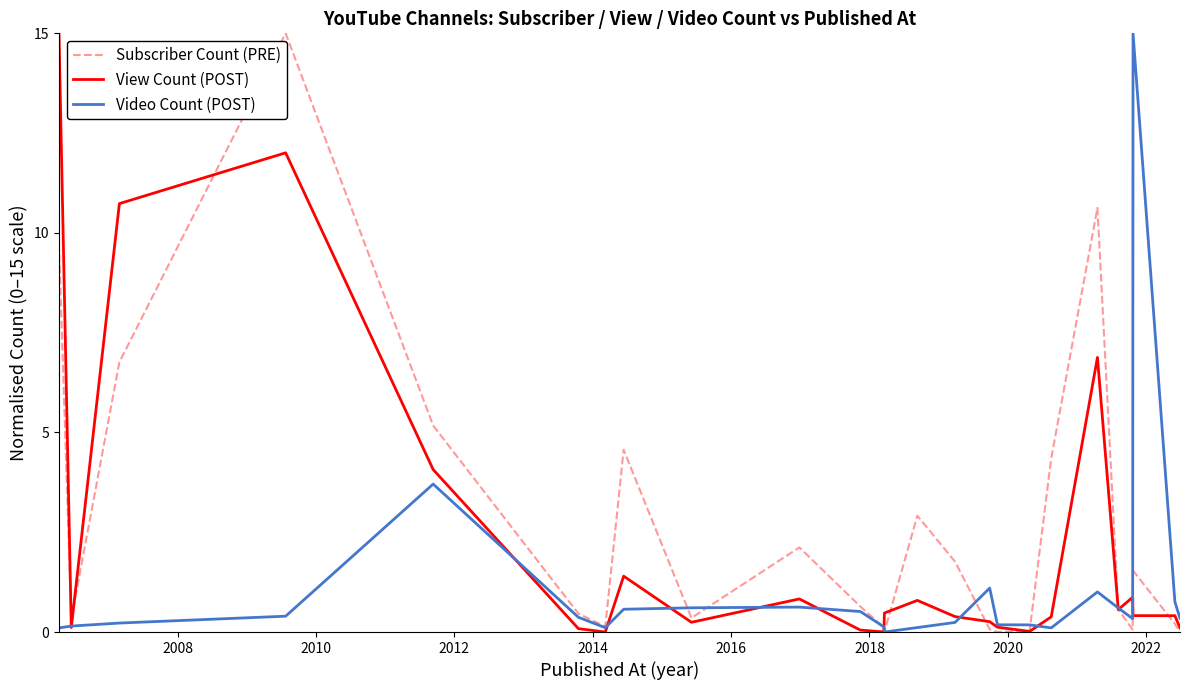

Which series ends up on top after the final intersection of Video Count (POST) and Subscriber Count (PRE)?

Video Count (POST)